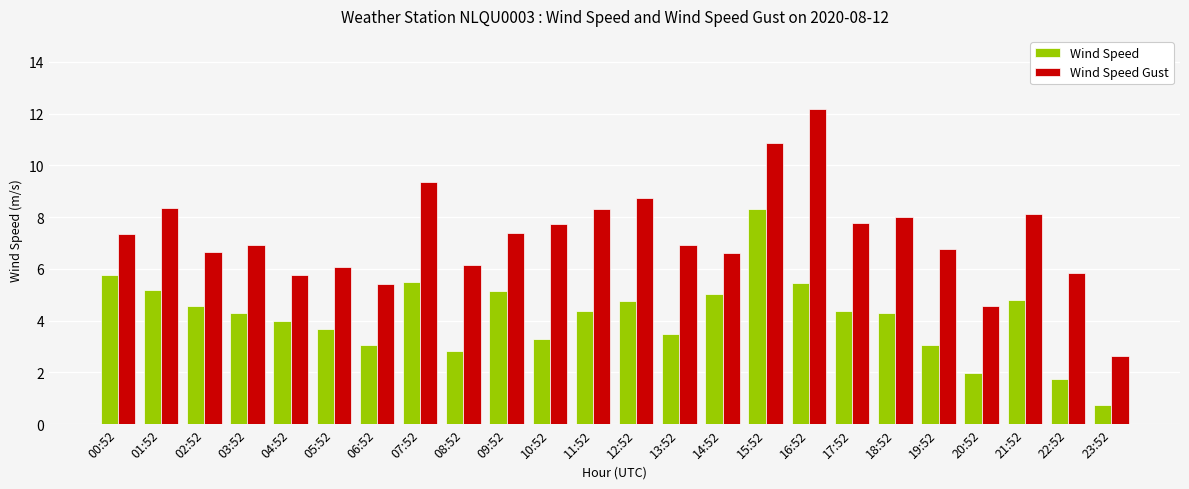

List the series in order of their overall mean, lowest first.

Wind Speed, Wind Speed Gust